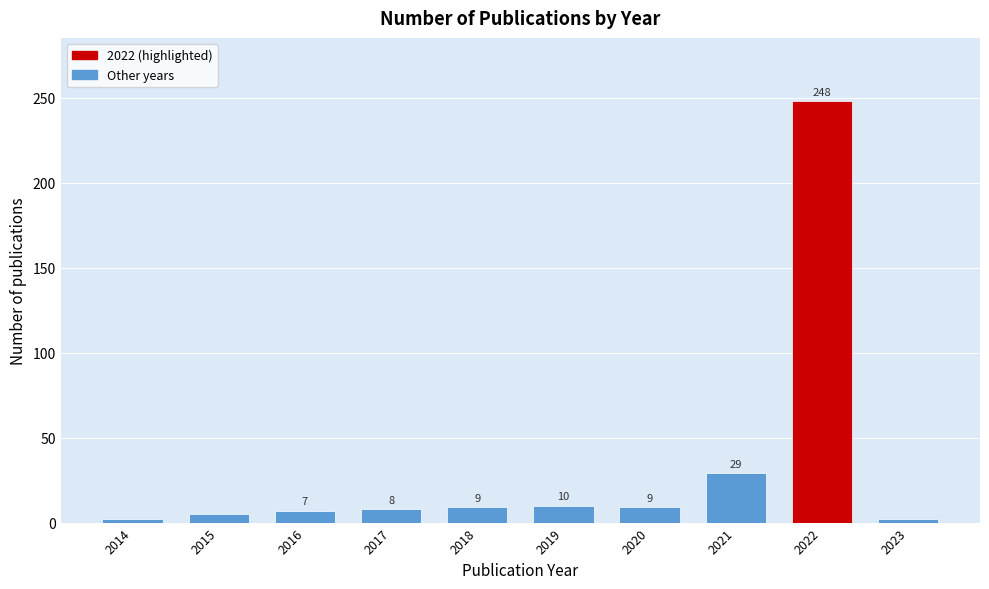

Reading left to right, what are all the values shown in this chart?

2	5	7	8	9	10	9	29	248	2